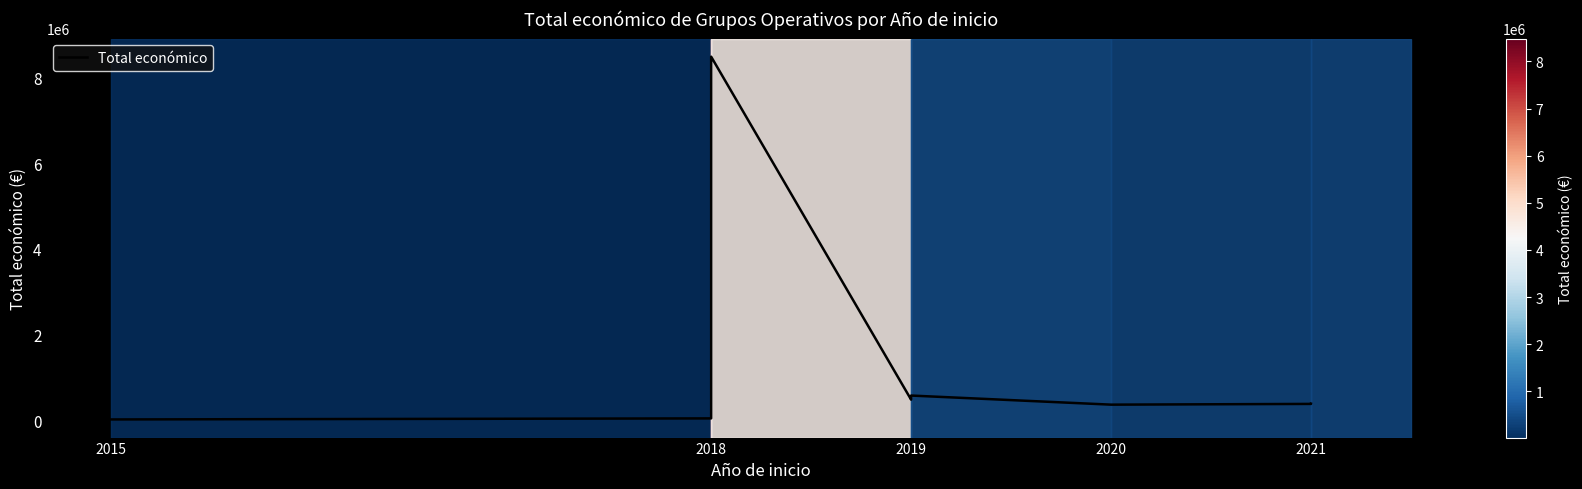

Is this an area chart (filled region under the line)?

No